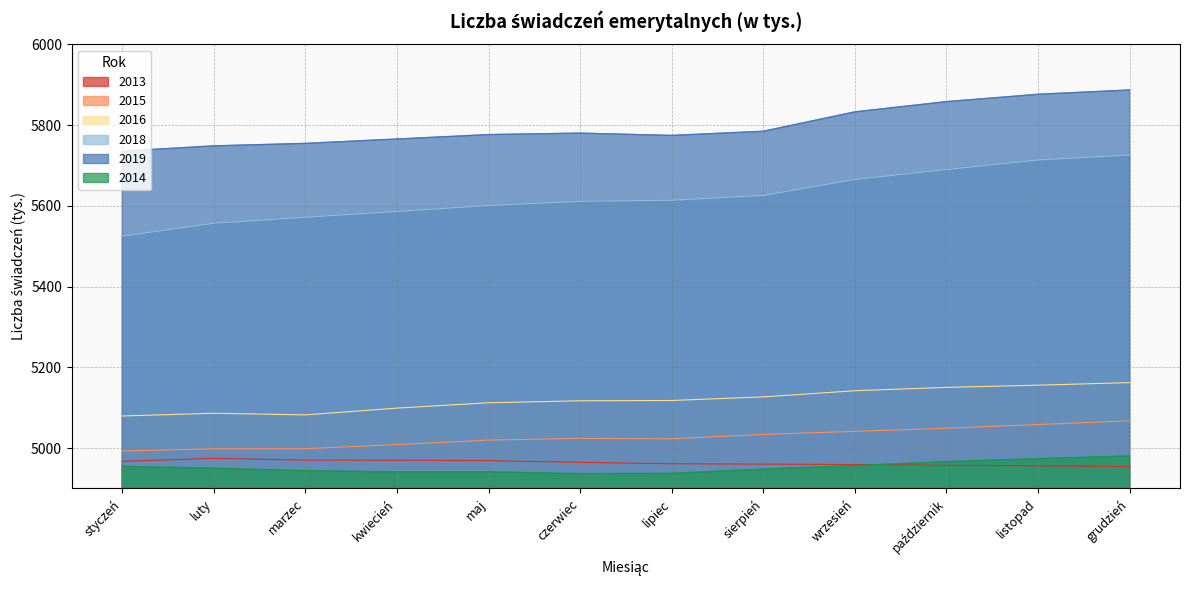

Count the number of data series in this chart.

6